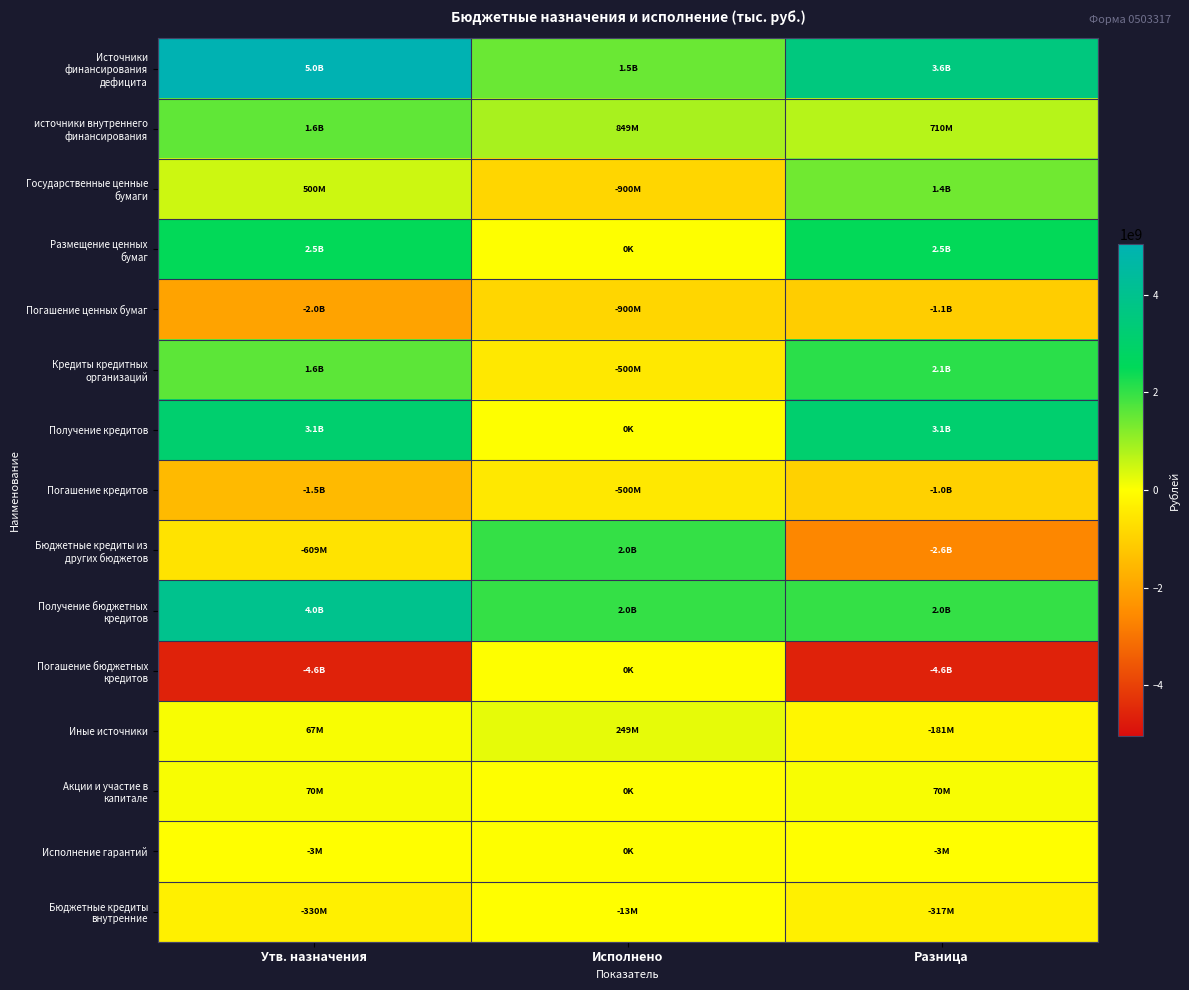

How many series are shown in this chart?

15